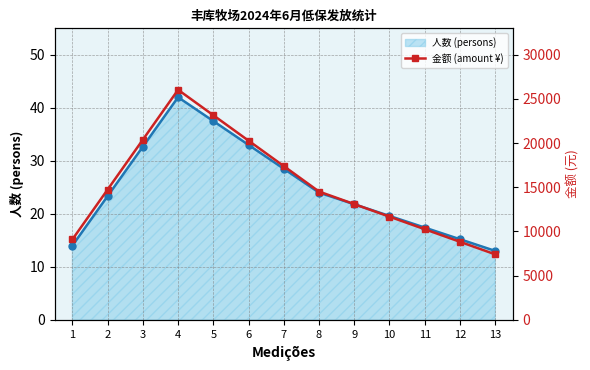

Rank the categories by 金额 (amount ¥) value from lowest to highest.

13, 12, 1, 11, 10, 9, 8, 2, 7, 6, 3, 5, 4